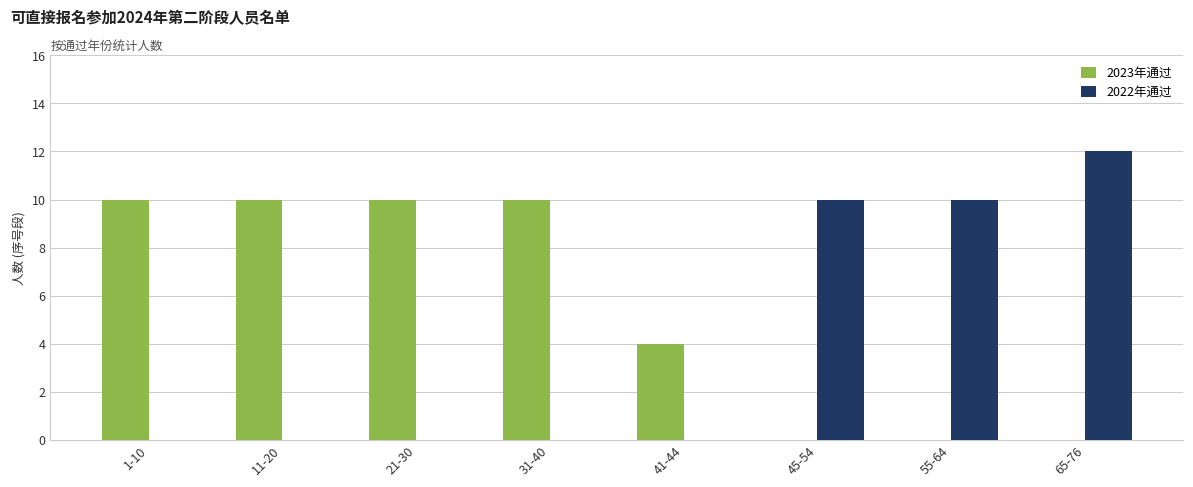

What is the greatest value displayed?

12